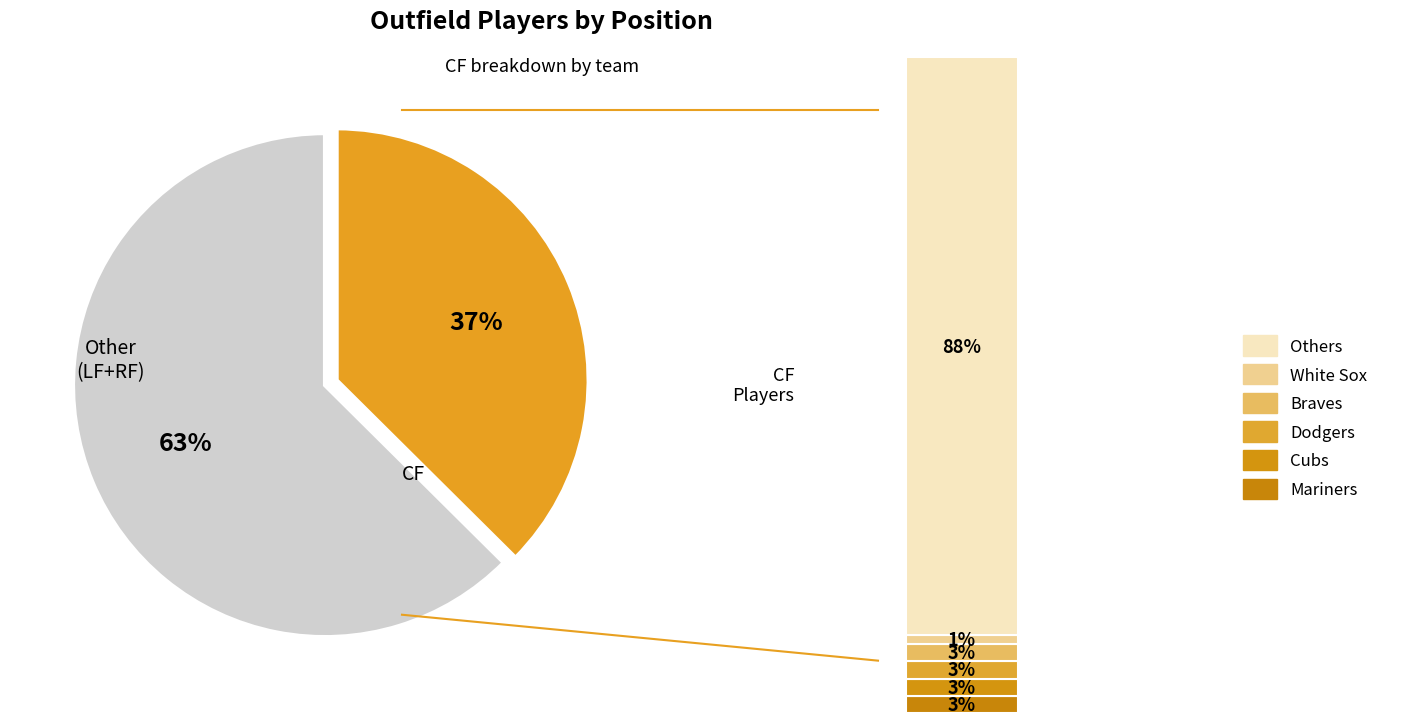

Does CF account for over 50% of the chart?

No